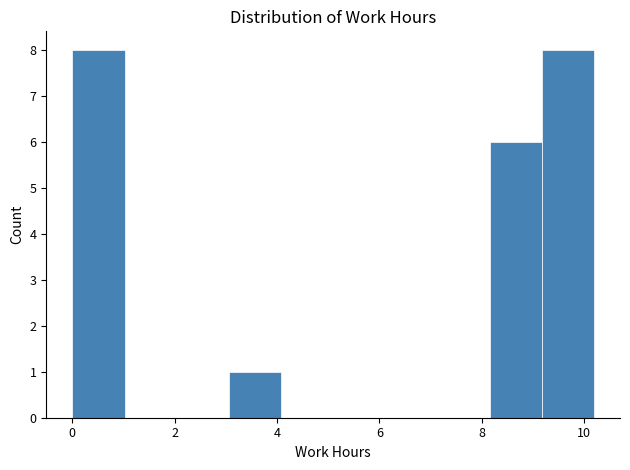

Reading left to right, transcribe this chart: for each bar, give the range it covers on the x-axis and its height. Neither the bar edges nor the heights are printed on the chart, so give them approximately, as read against the axes.

0.0 to 1.0: 8
1.0 to 2.0: 0
2.0 to 3.0: 0
3.0 to 4.0: 1
4.0 to 5.0: 0
5.0 to 6.2: 0
6.2 to 7.2: 0
7.2 to 8.2: 0
8.2 to 9.2: 6
9.2 to 10.2: 8